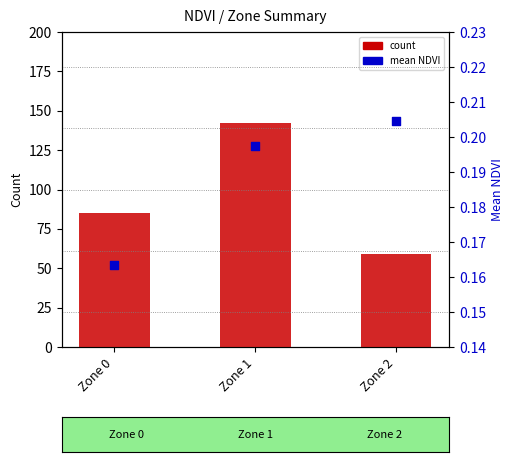

Which series reaches the minimum Y coordinate?

mean NDVI